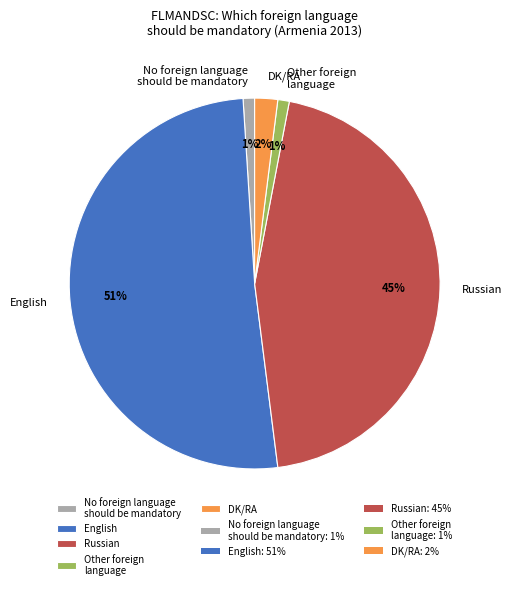

What is the majority slice?

English